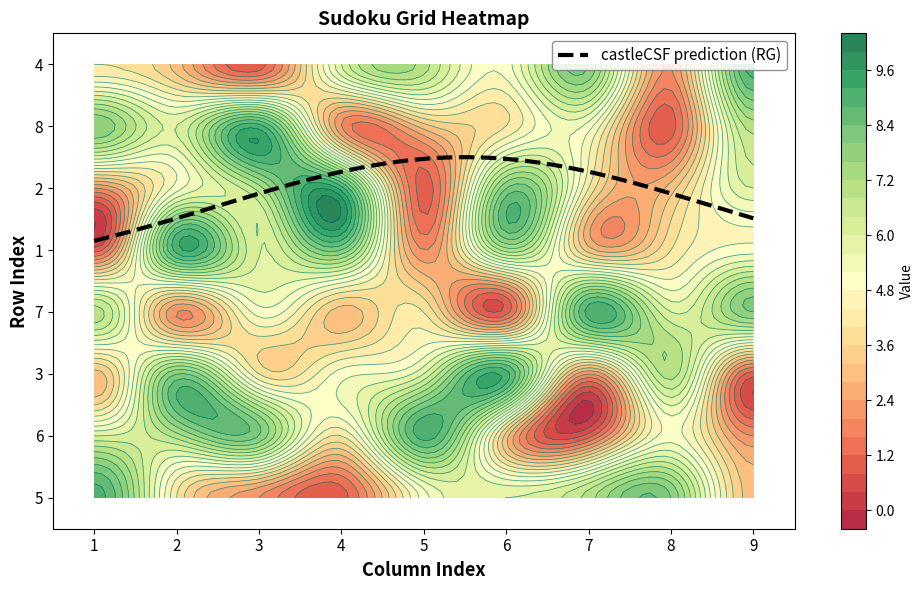

Reading right to left, transcribe all the data shown in this chart.

5: 3	8	7	6	5	1	2	4	9
6: 2	5	1	3	9	4	8	7	6
3: 1	7	2	9	6	5	4	8	3
7: 8	6	9	1	4	3	5	2	7
1: 5	4	3	7	2	8	6	9	1
2: 6	3	4	8	1	9	7	5	2
8: 7	1	5	4	3	2	9	6	8
4: 9	2	8	5	7	6	1	3	4